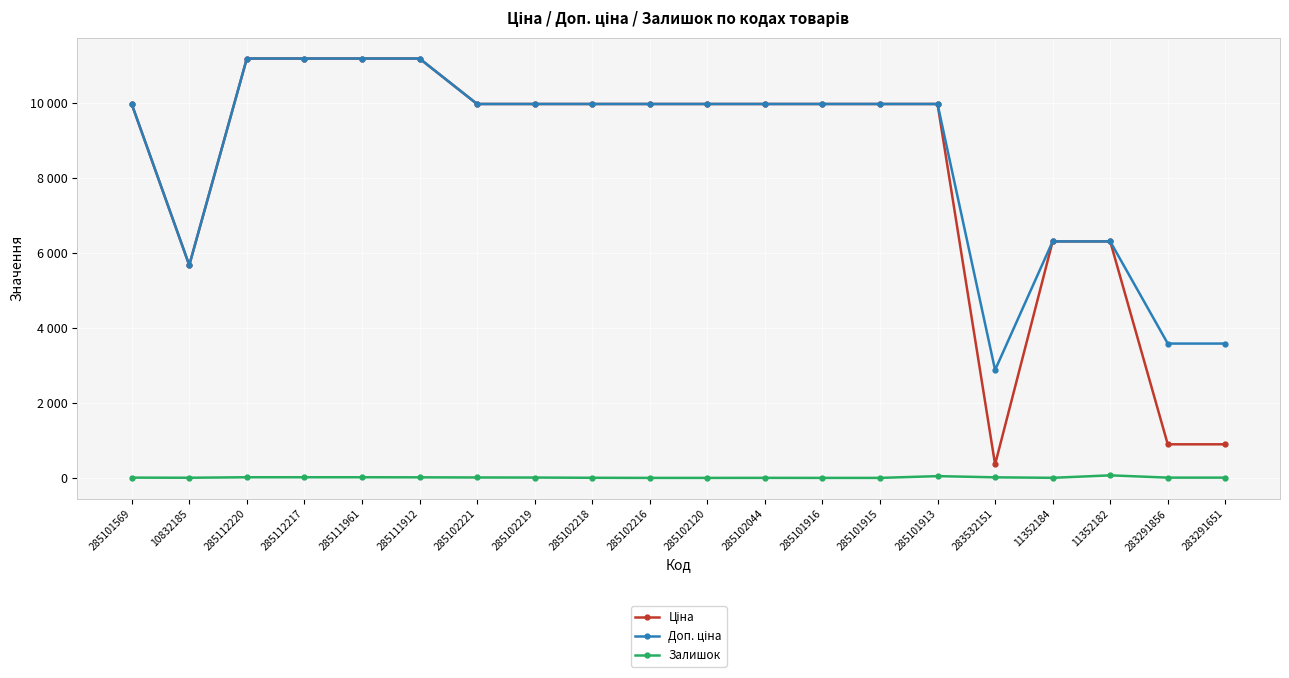

Where does the Залишок series first go above 7?

285112220